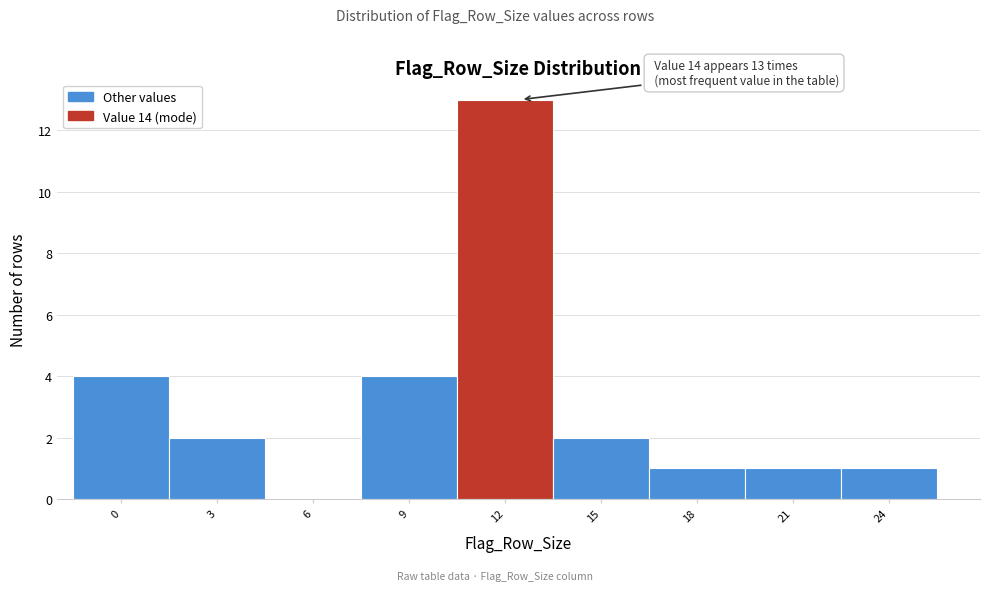

Reading right to left, what are all the values shown in this chart?

24=1	21=1	18=1	15=2	12=13	9=4	6=0	3=2	0=4